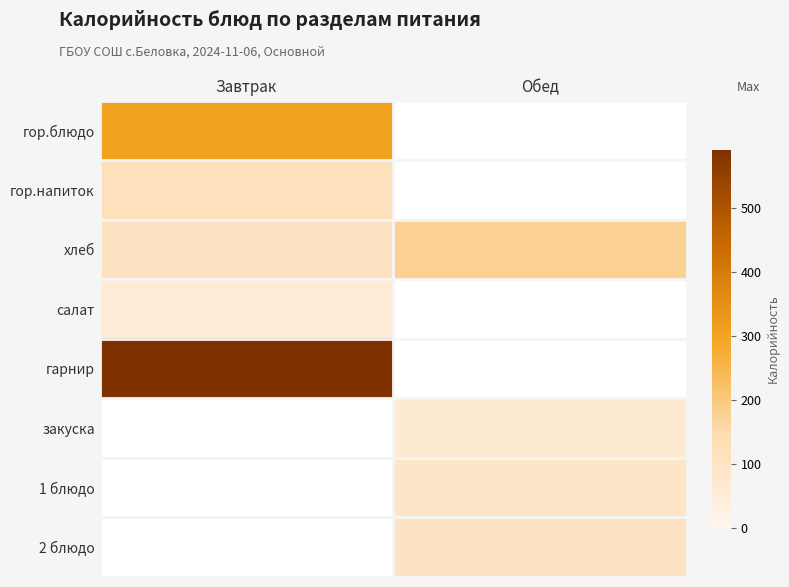

How many positive values does the закуска series have?

1